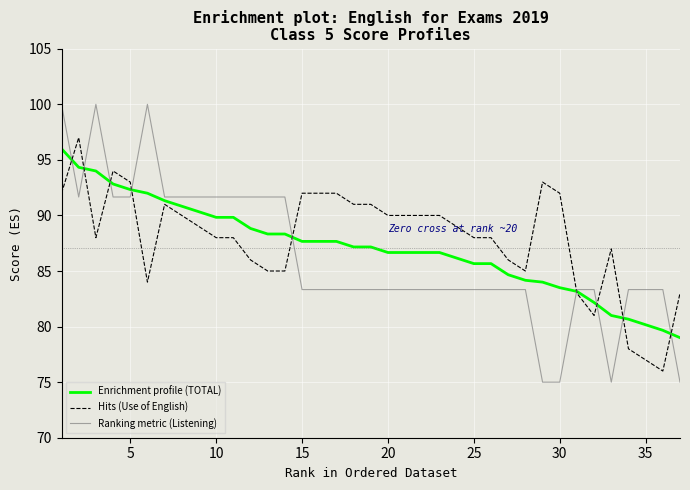

Which series has the widest spread of values?

Ranking metric (Listening)